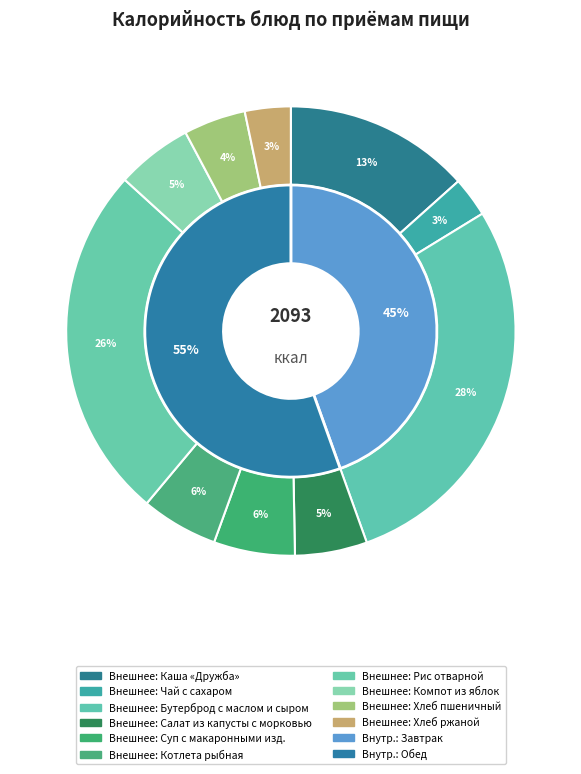

Which category has the biggest portion of the pie?

Бутерброд с маслом и сыром